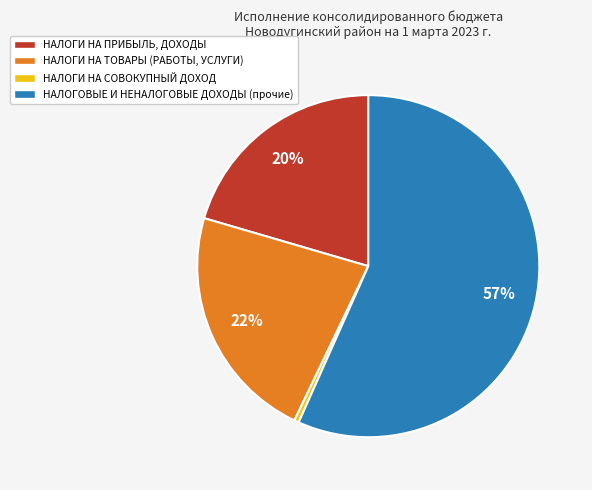

True or false: НАЛОГОВЫЕ И НЕНАЛОГОВЫЕ ДОХОДЫ (прочие) accounts for 70% of the total.

False